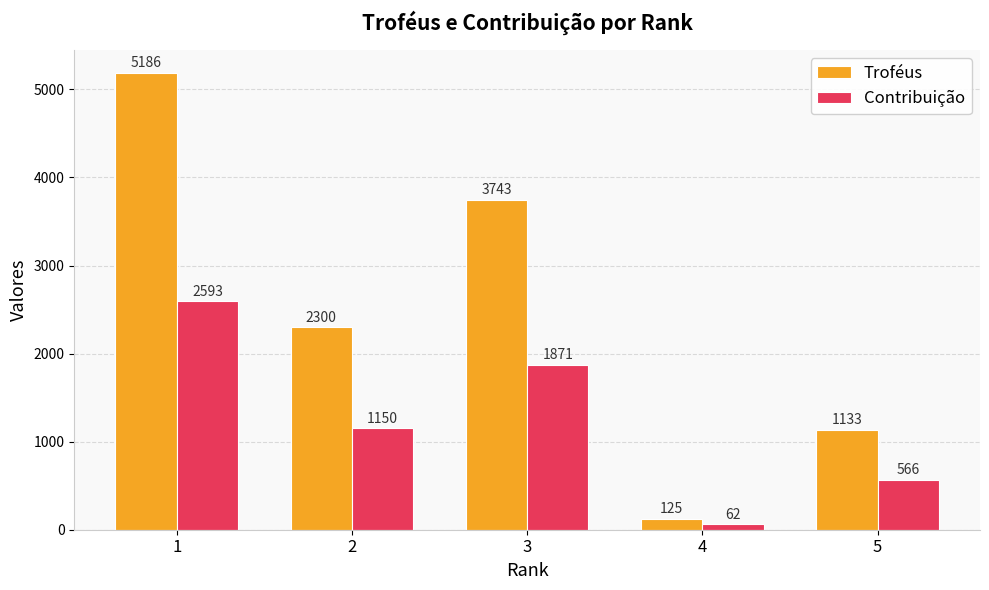

Reading left to right, list all the values displayed in this chart.

Troféus: 1=5186	2=2300	3=3743	4=125	5=1133
Contribuição: 1=2593	2=1150	3=1871	4=62	5=566